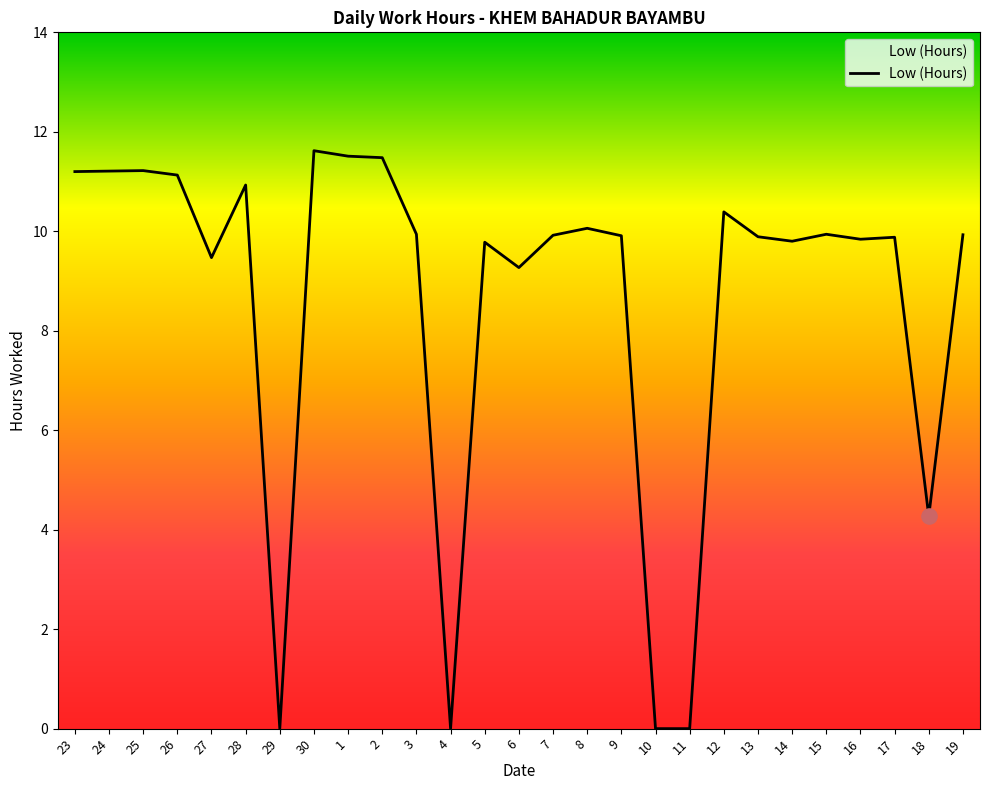

Between 7 and 8, which is larger?

8